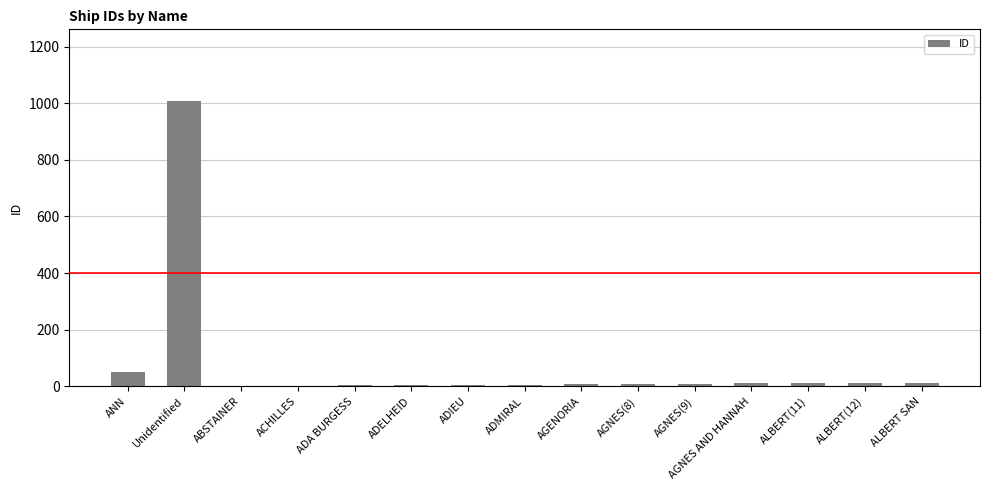

At which label does the data first exceed 8?

ANN